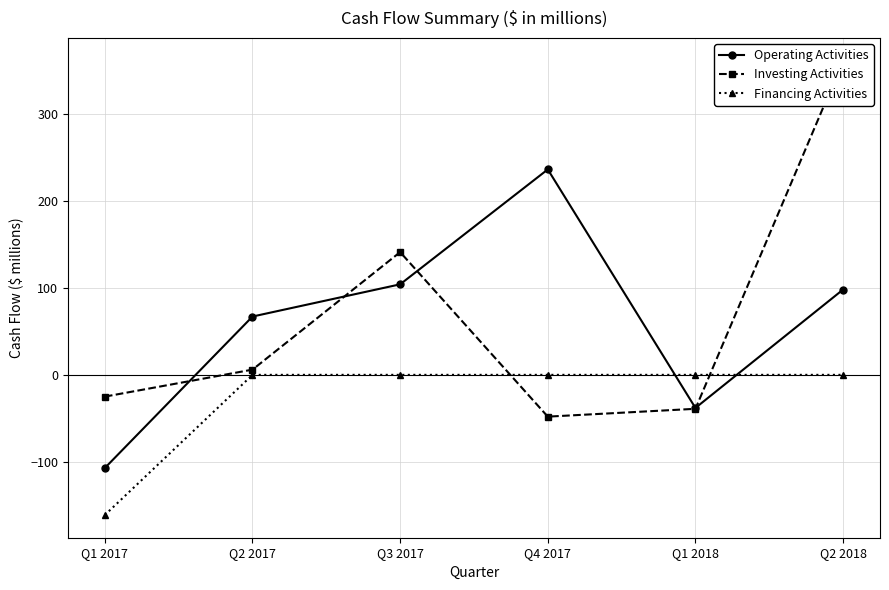

Read the Investing Activities value at Q2 2018, to the nearest 50.

350